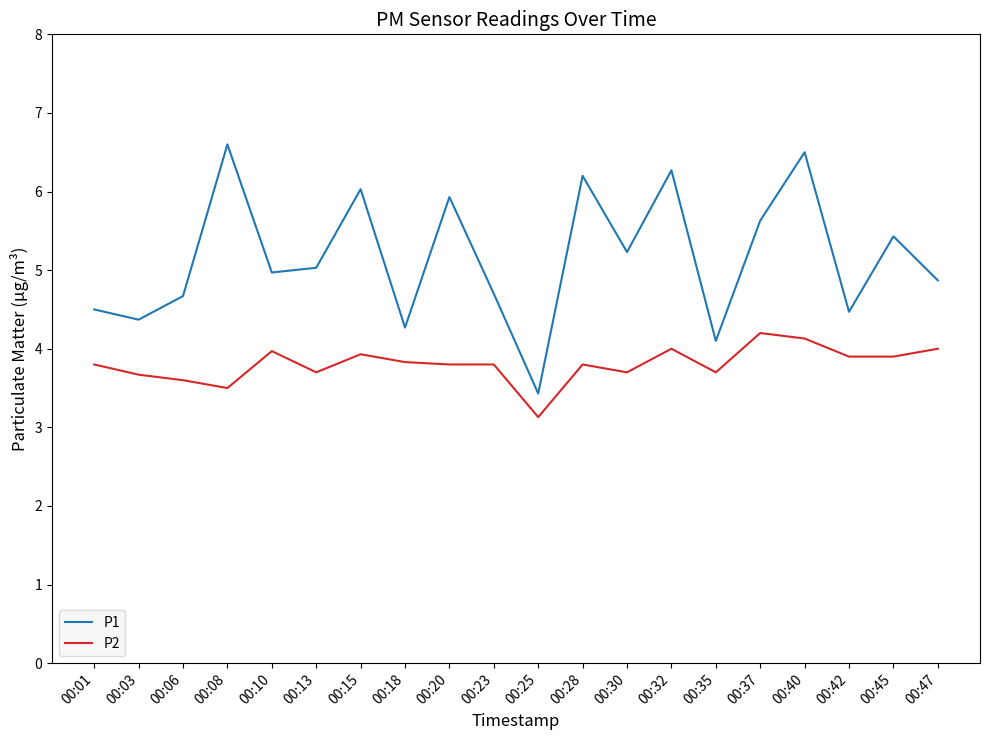

Reading left to right, extract all data points from this chart.

P1: 4.5	4.4	4.7	6.6	5.0	5.0	6.0	4.3	5.9	4.7	3.4	6.2	5.2	6.3	4.1	5.6	6.5	4.5	5.4	4.9
P2: 3.8	3.7	3.6	3.5	4.0	3.7	3.9	3.8	3.8	3.8	3.1	3.8	3.7	4.0	3.7	4.2	4.1	3.9	3.9	4.0